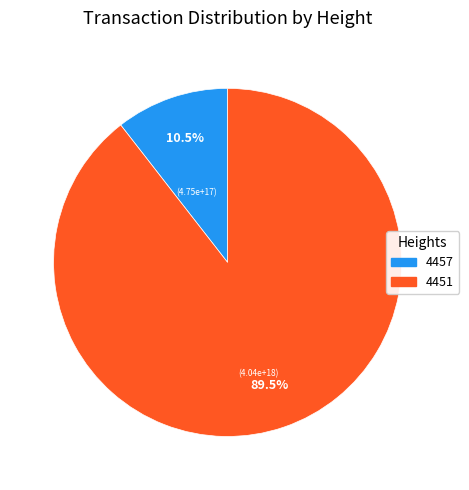

Which slice is the largest?

4451